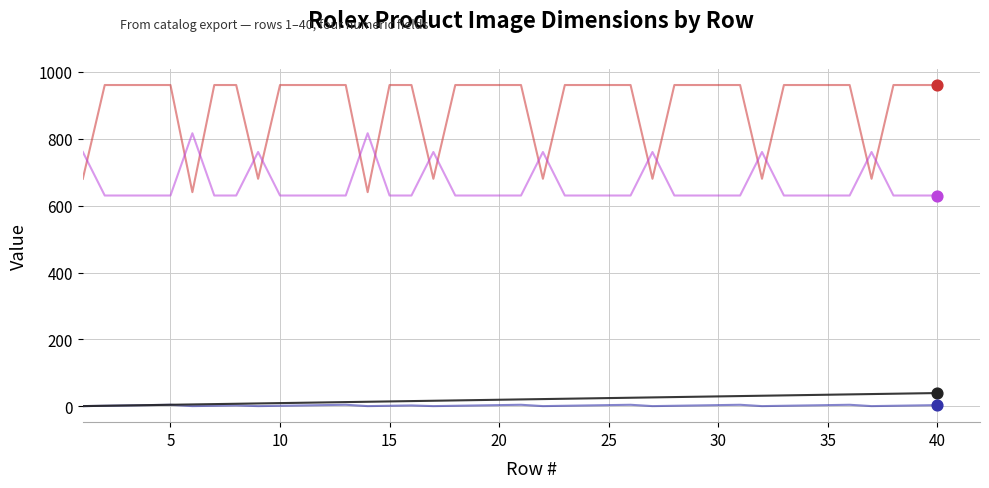

What is the greatest value displayed?

960